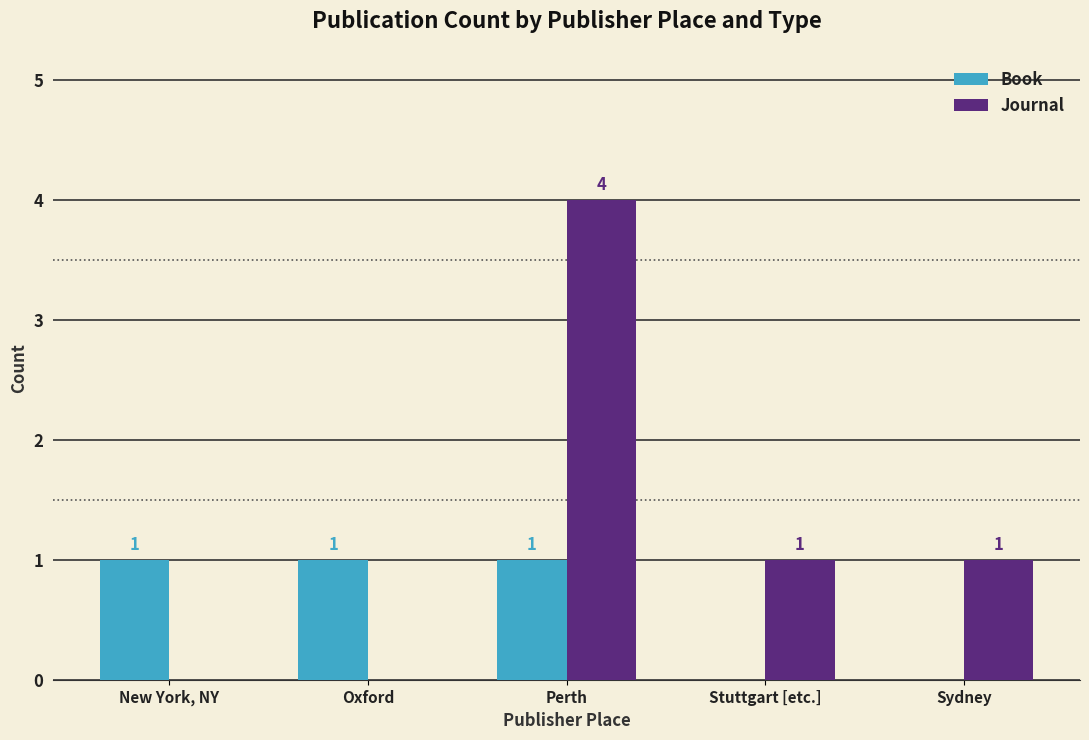

Which series changed the most between Perth and Sydney?

Journal